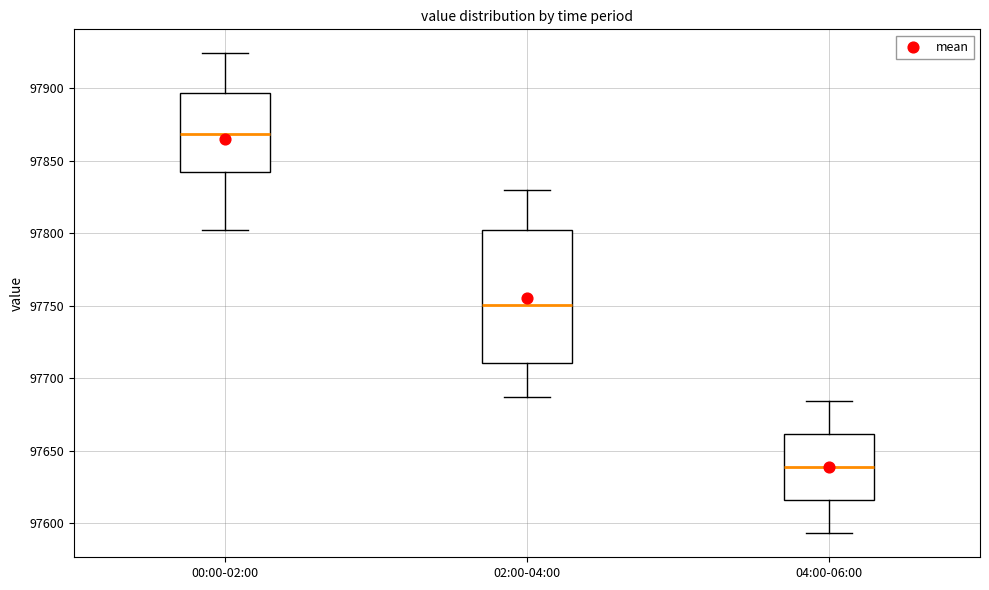

Reading left to right, transcribe this box plot: for each box, give where its median line is, the range the box spans, and where its two whiskers end, as read against the y-axis. The values are not printed on the chart, so give them approximately, as read against the axis.

00:00-02:00: median 97870, box 97840 to 97895, whiskers 97800 to 97925
02:00-04:00: median 97750, box 97710 to 97800, whiskers 97685 to 97830
04:00-06:00: median 97640, box 97615 to 97660, whiskers 97595 to 97685